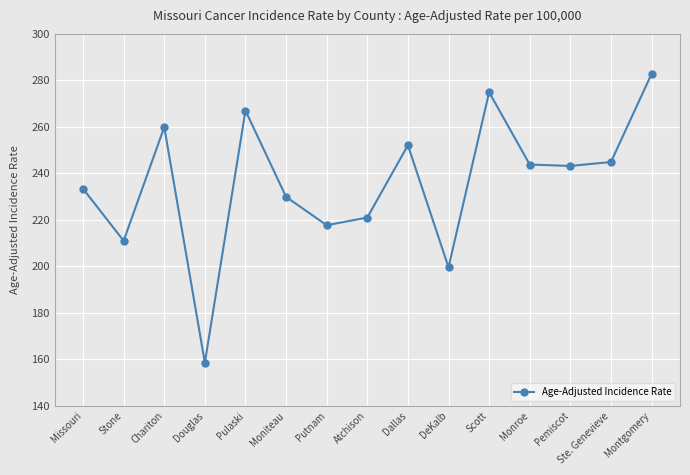

What is the maximum value shown in the chart?

282.8